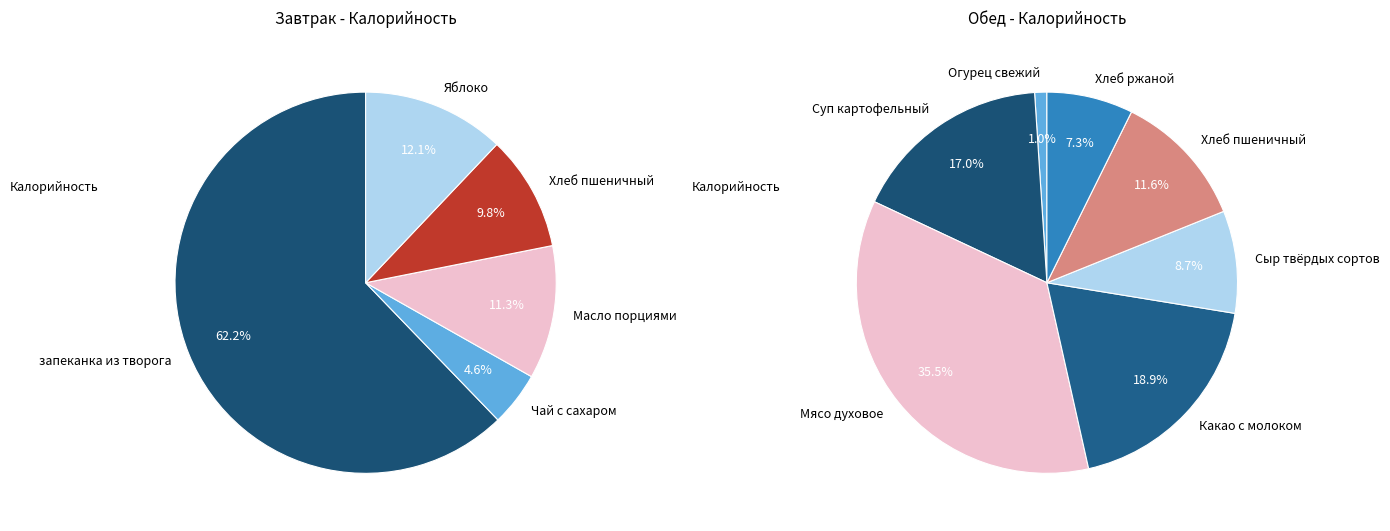

True or false: Масло порциями accounts for 1% of the total.

False